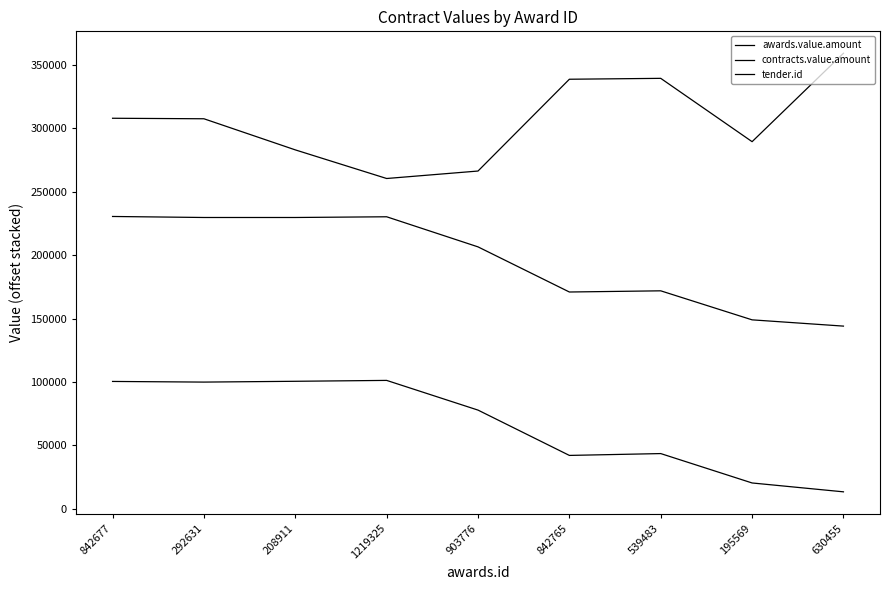

Where is tender.id nearest to the value 309720?

842677